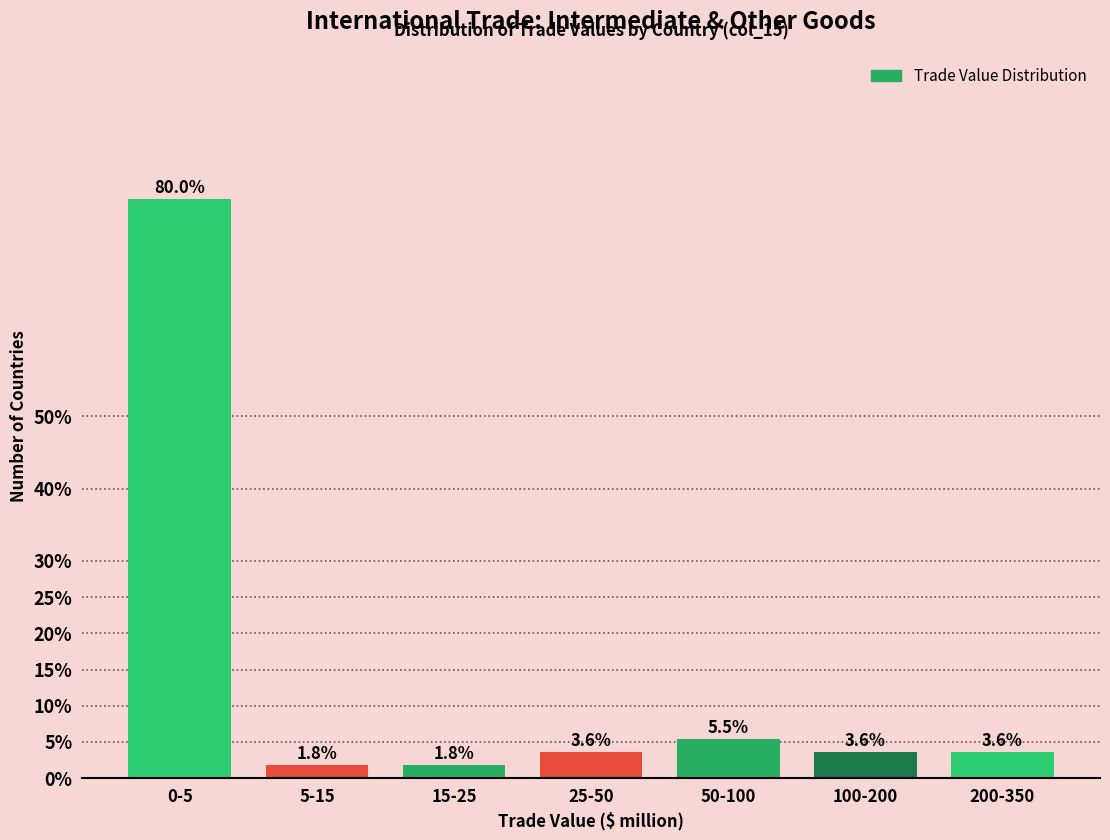

Reading right to left, list all the values displayed in this chart.

3.6	3.6	5.5	3.6	1.8	1.8	80.0